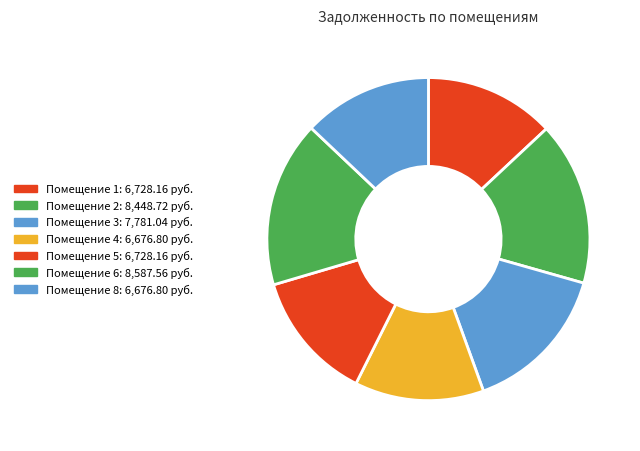

How many slices are in this pie chart?

7